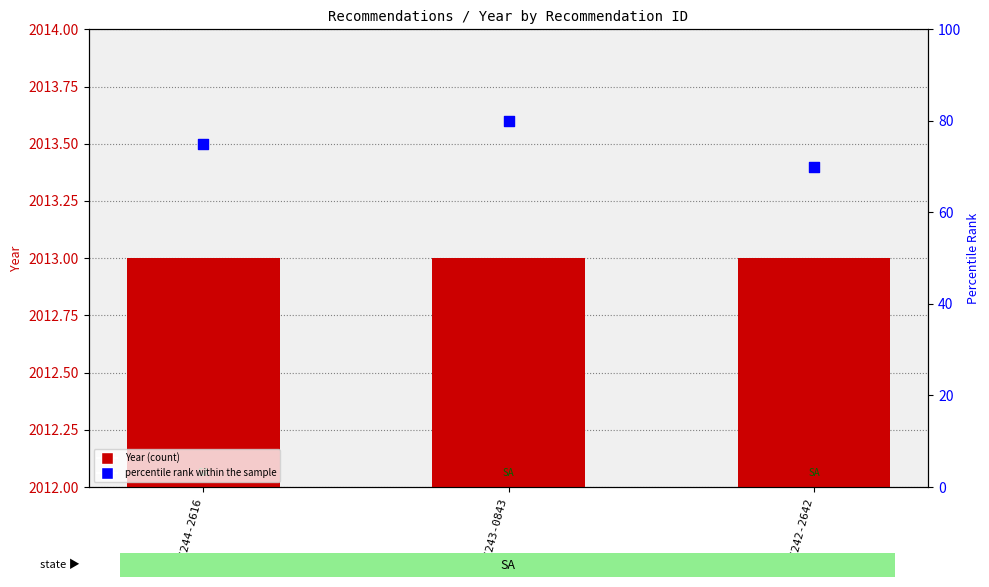

At which category is the sum across all series the highest?

REC243-0843